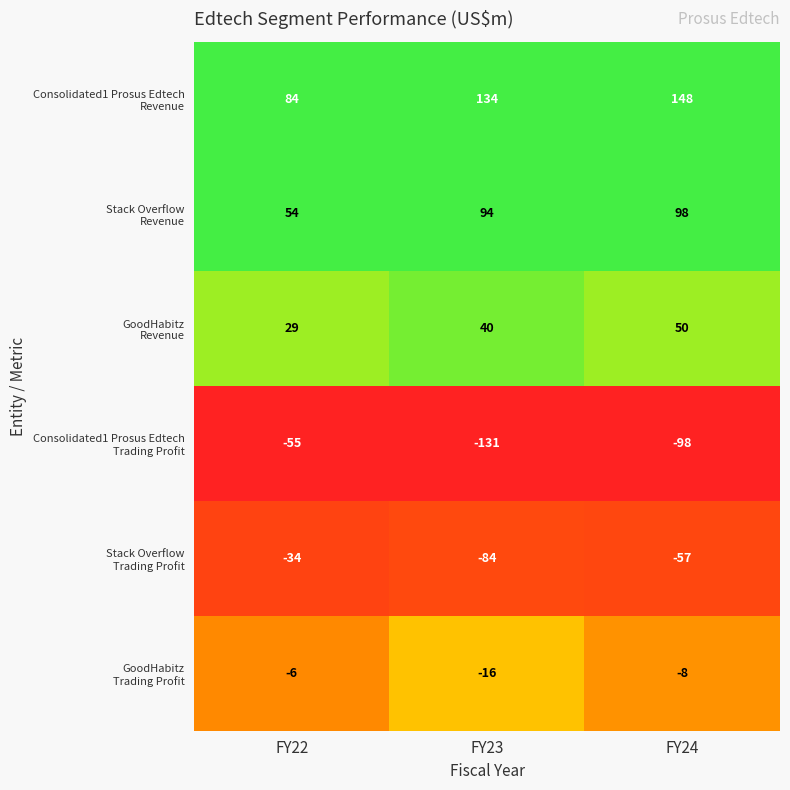

What is the total value across all series at FY24?

133